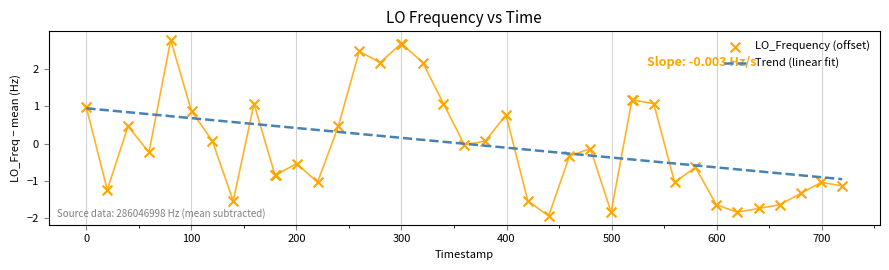

What are all the series names shown in the legend?

Trend (linear fit), LO_Frequency (offset)